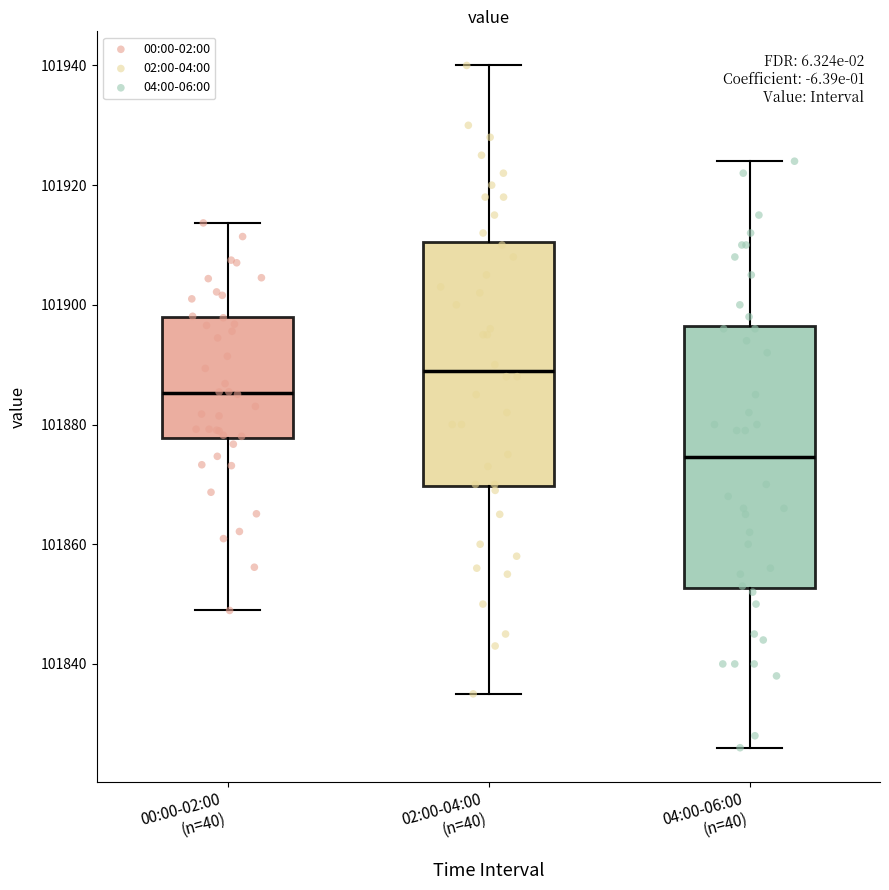

Where does the lower whisker of the box for 02:00-04:00 (n=40) end on the y-axis? The values are not printed on the chart, so give them approximately, as read against the axis.

101836